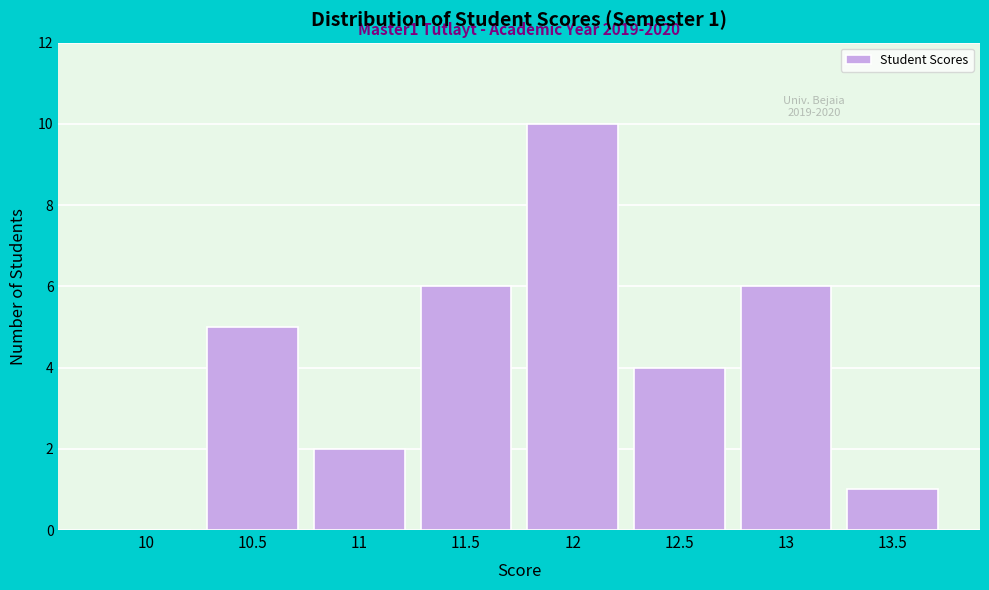

Reading left to right, what are all the values shown in this chart?

10=0	10.5=5	11=2	11.5=6	12=10	12.5=4	13=6	13.5=1